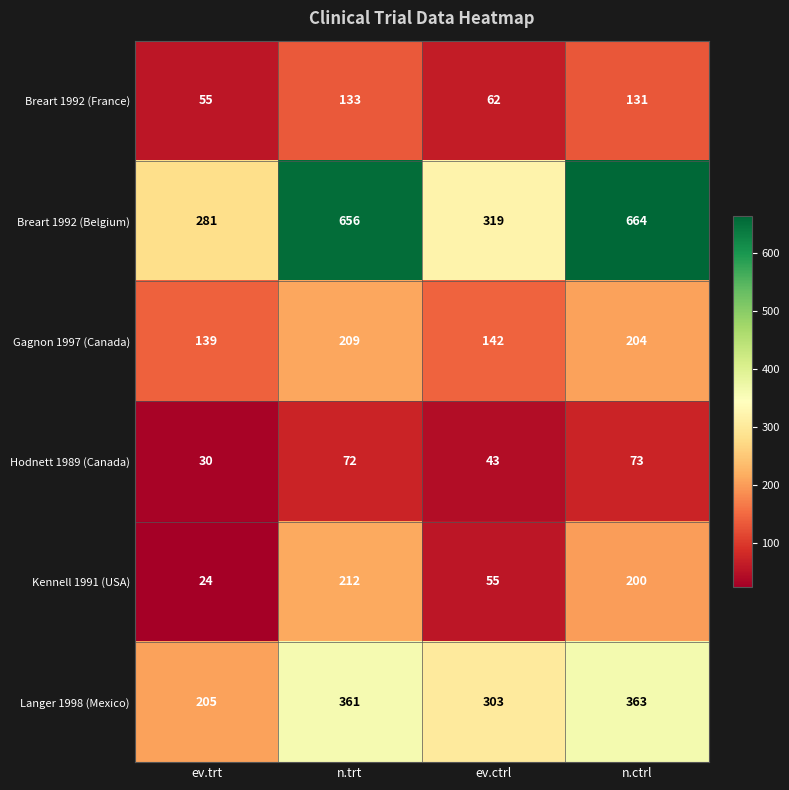

How many series are shown in this chart?

6